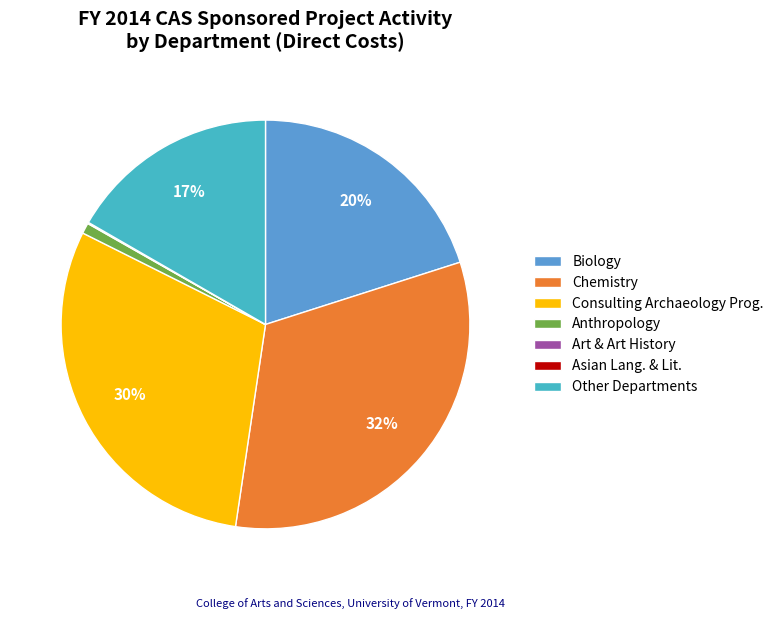

Is it true that Other Departments is 7% of the pie?

False